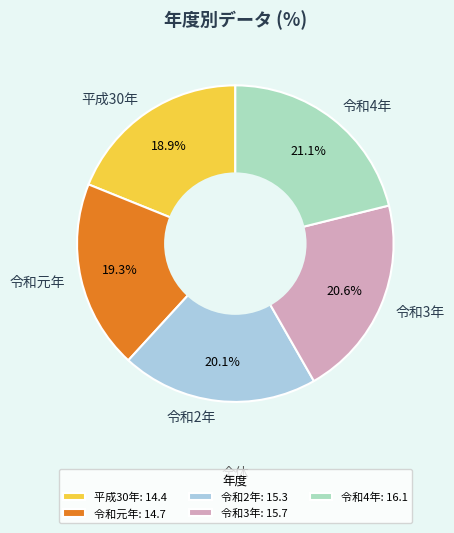

True or false: 平成30年 accounts for 6% of the total.

False